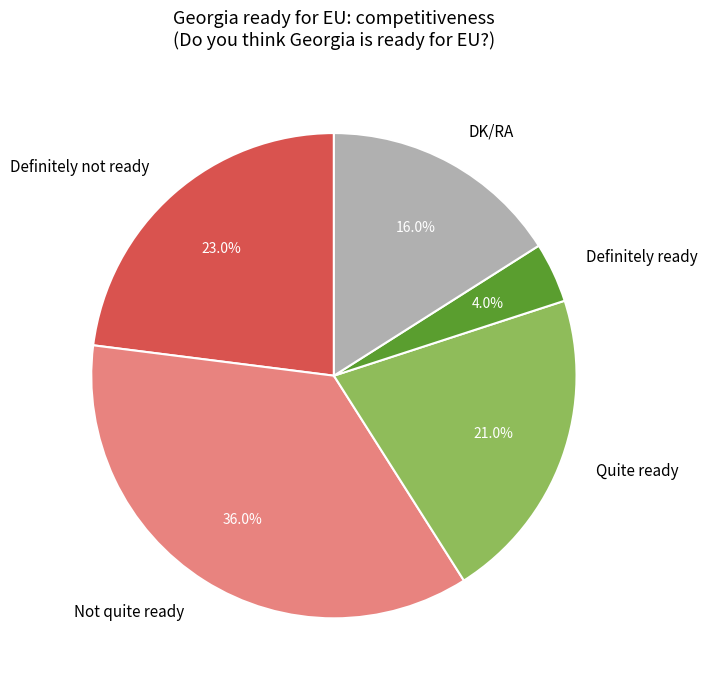

True or false: DK/RA accounts for 16% of the total.

True